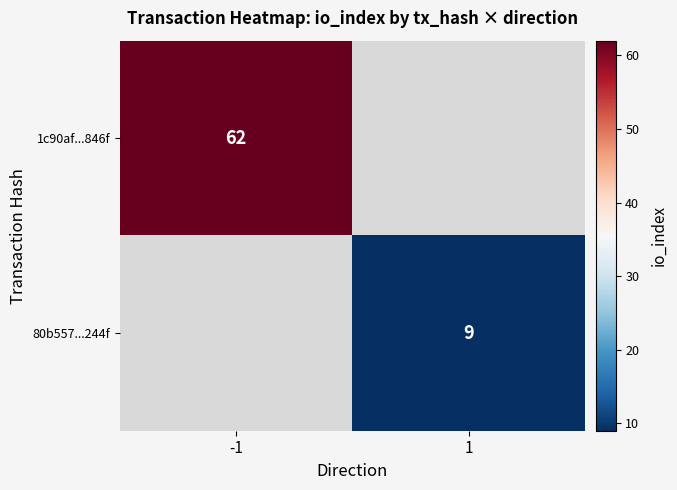

Is it true that 1c90af...846f equals 96 at -1?

False